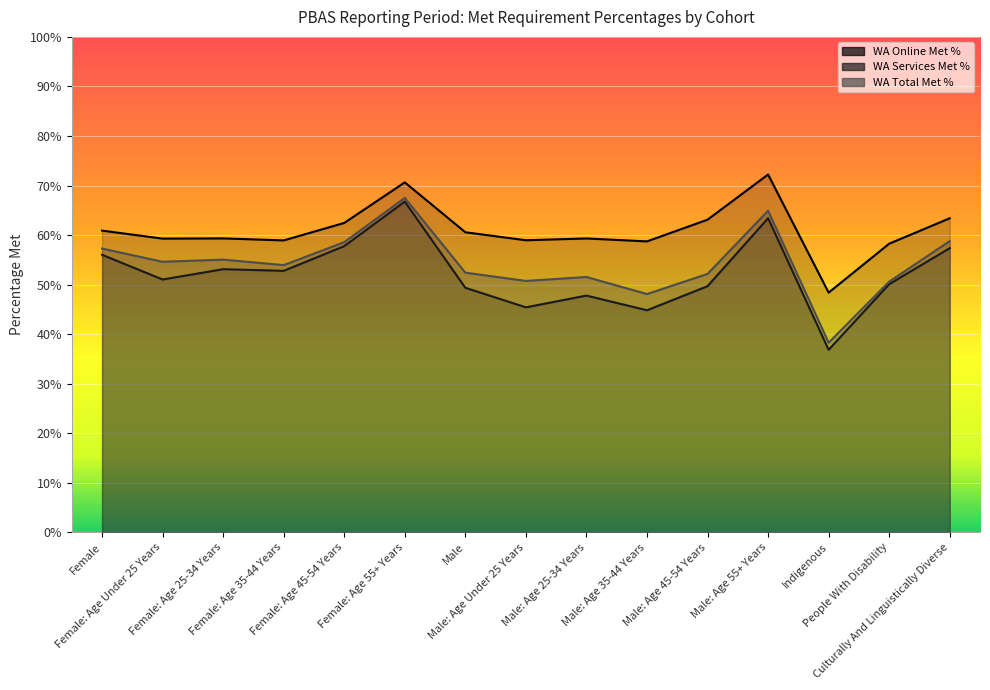

How many series are shown in this chart?

3